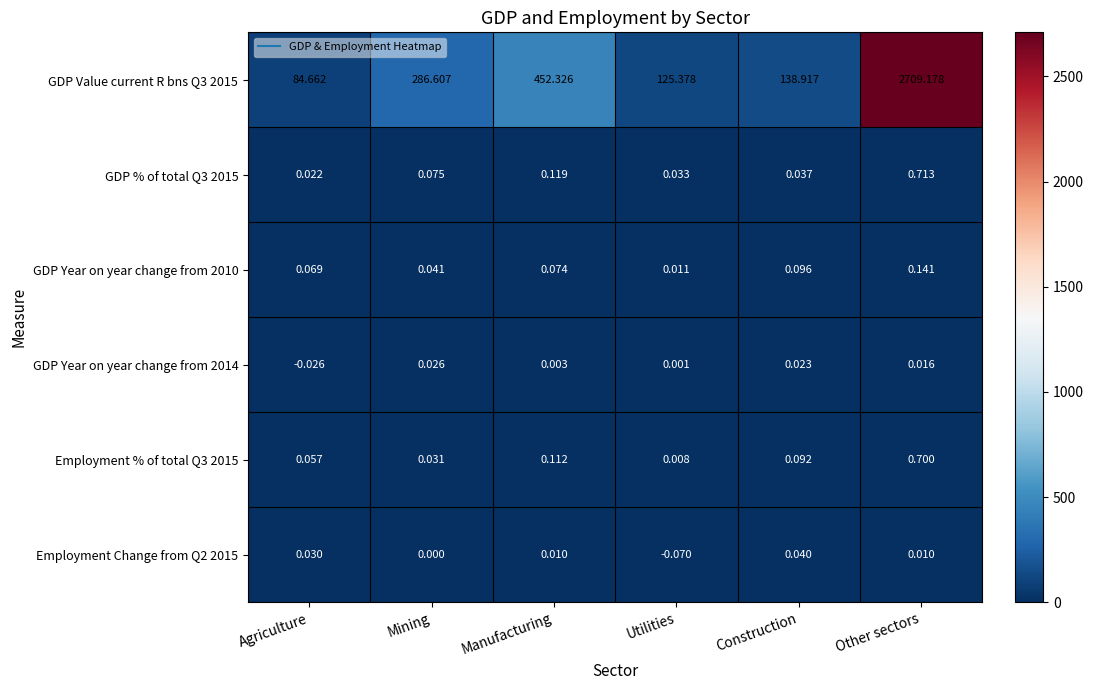

Which category has the highest value in the Employment Change from Q2 2015 series?

Construction